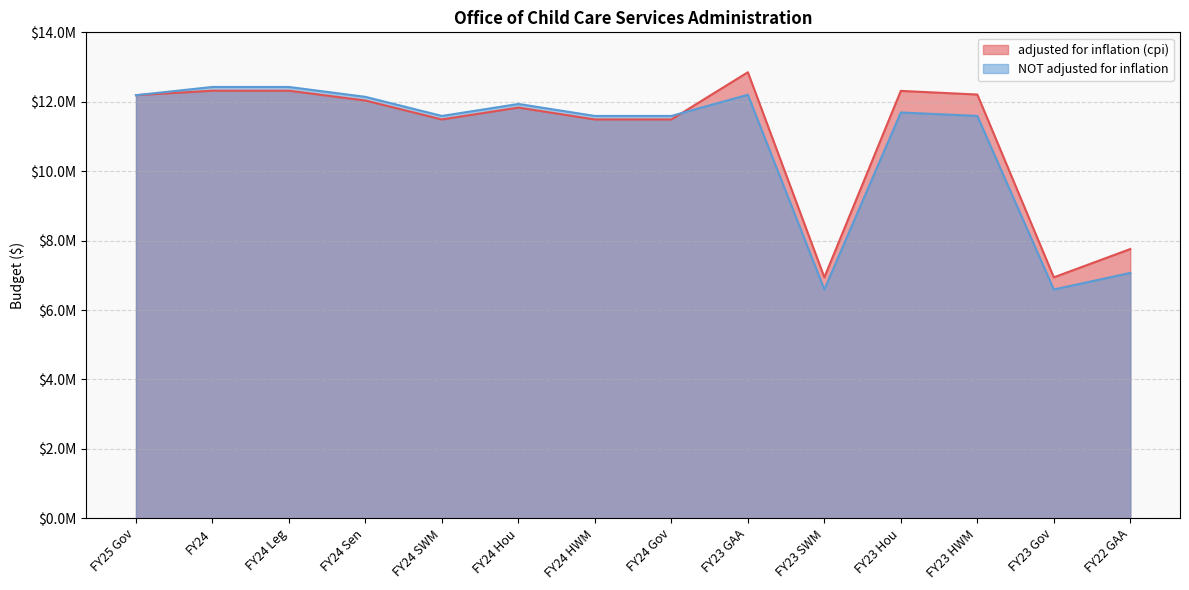

What is the label of the 8th point from the right?

FY24 HWM